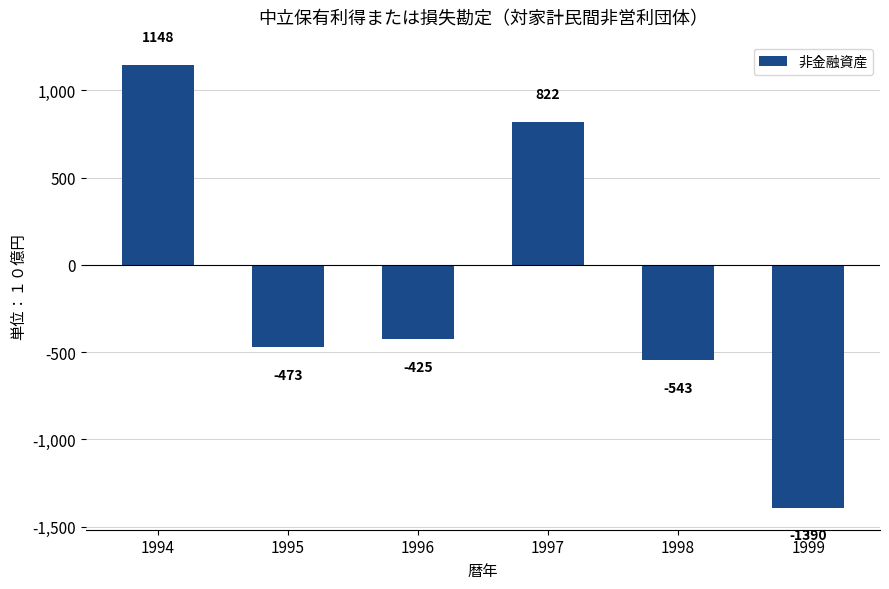

How many data points are above -424?

2